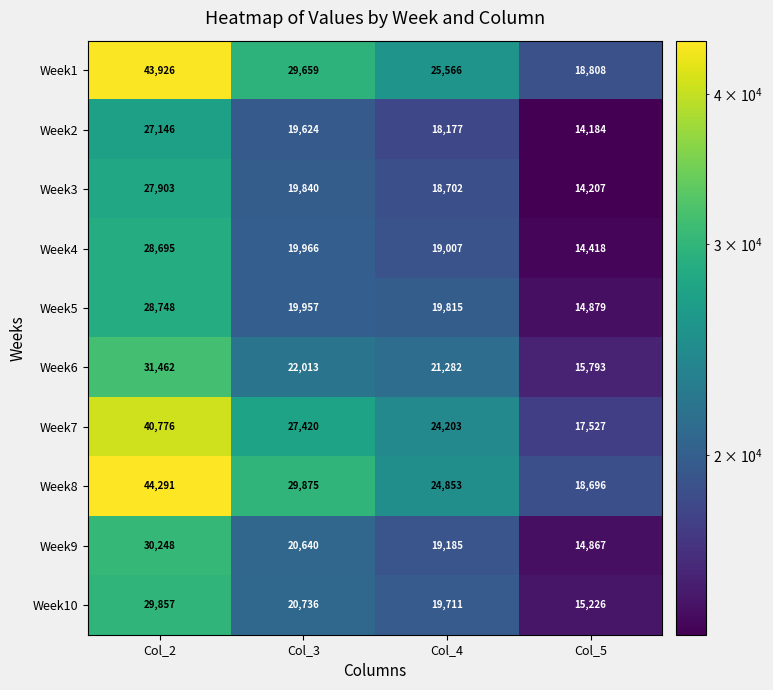

List the series in order of their peak value, highest first.

Week8, Week1, Week7, Week6, Week9, Week10, Week5, Week4, Week3, Week2